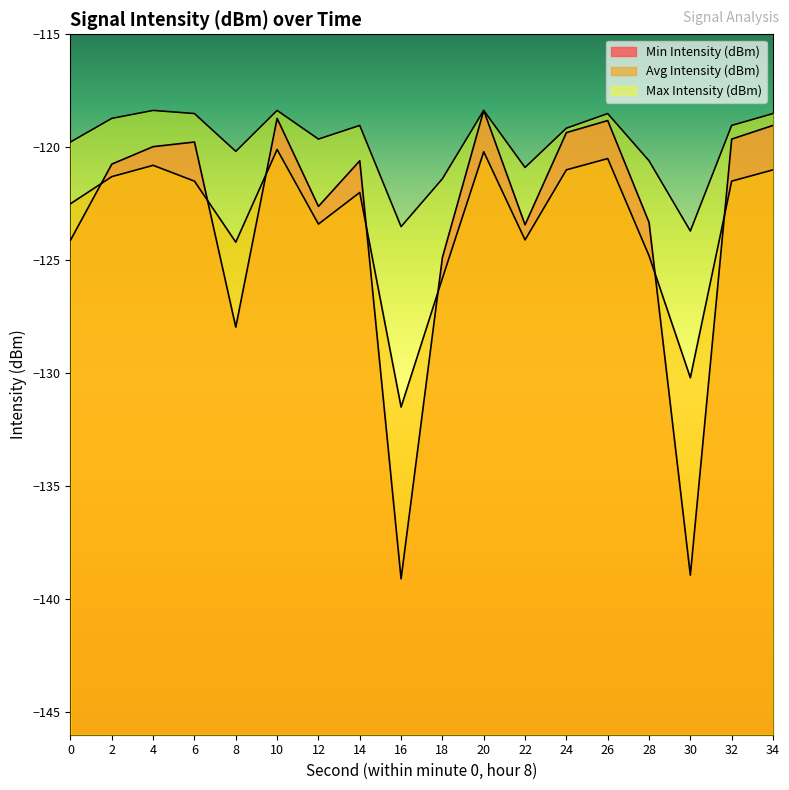

What is the average value of the Max Intensity (dBm) series?

-119.8